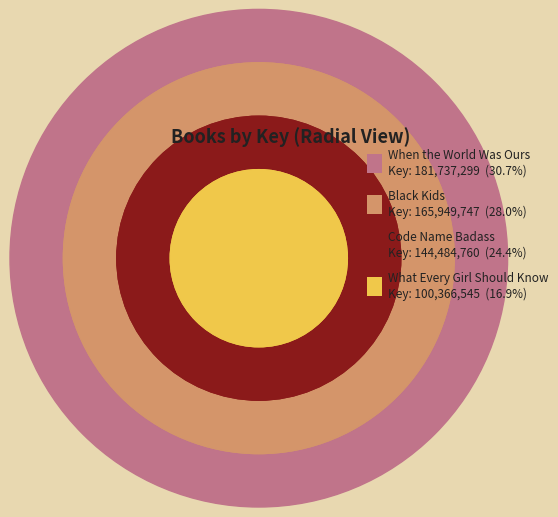

To the nearest percent, what is the difference between the What Every Girl Should Know and Code Name Badass slice percentages?

7%